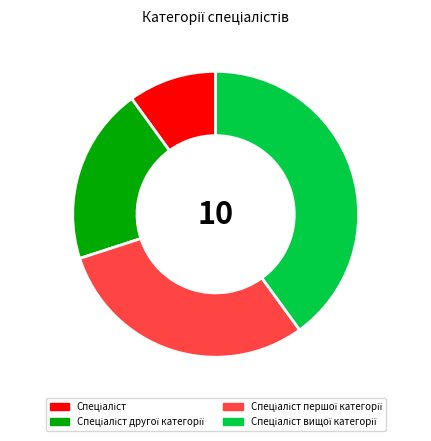

Is there a majority slice in this chart?

No